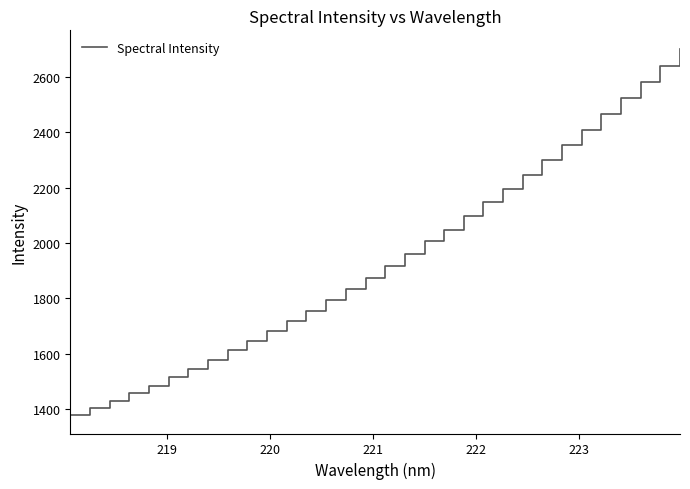

Is this an area chart (filled region under the line)?

No